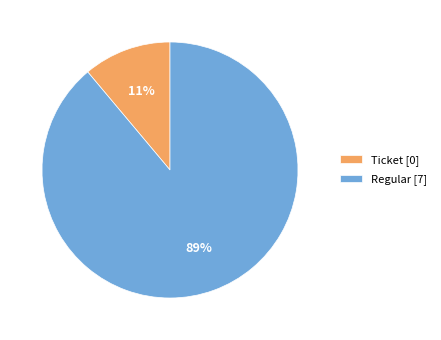

The Regular [7] slice represents 89% of the pie. True or false?

True